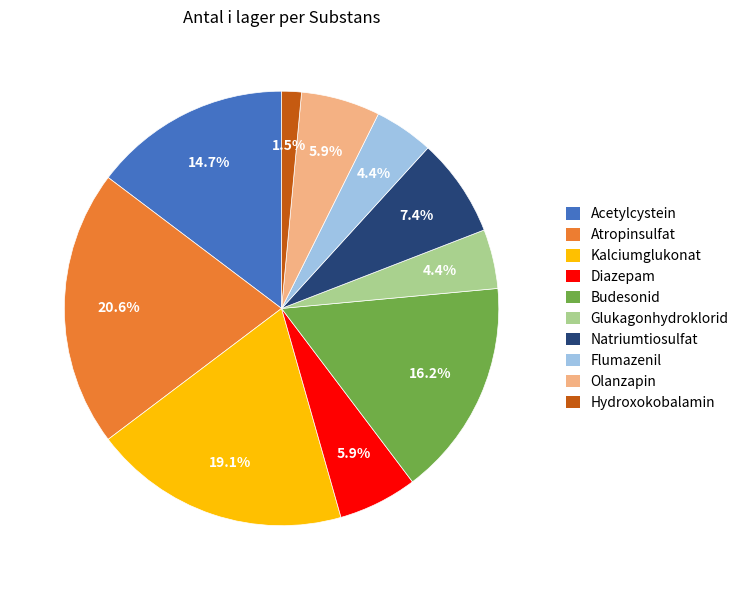

To the nearest percent, what percentage of the pie is Diazepam?

6%